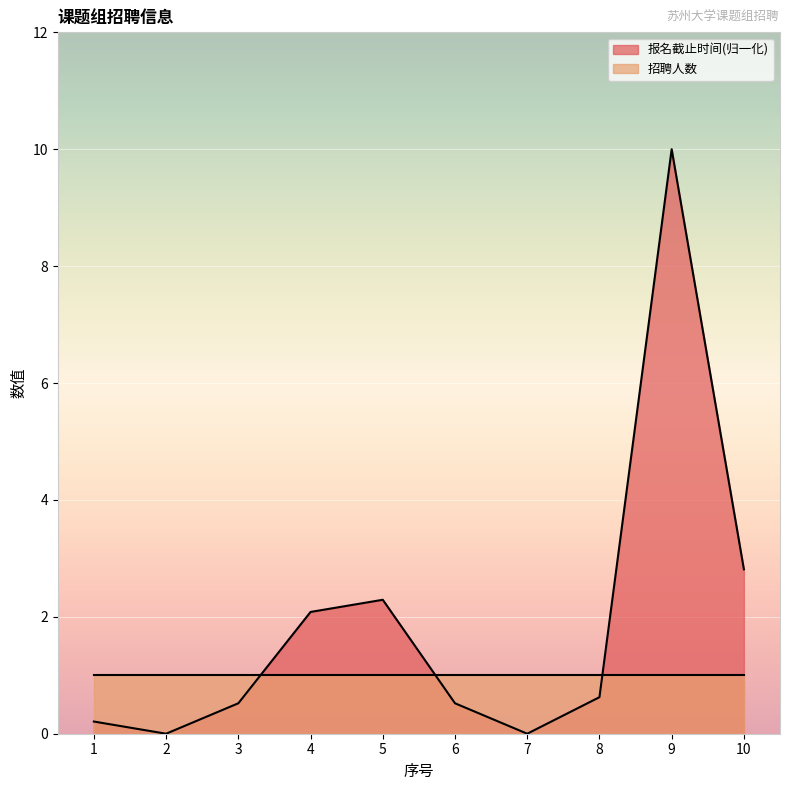

Reading left to right, extract all data points from this chart.

1=0.2	2=0.0	3=0.5	4=2.1	5=2.3	6=0.5	7=0.0	8=0.6	9=10.0	10=2.8